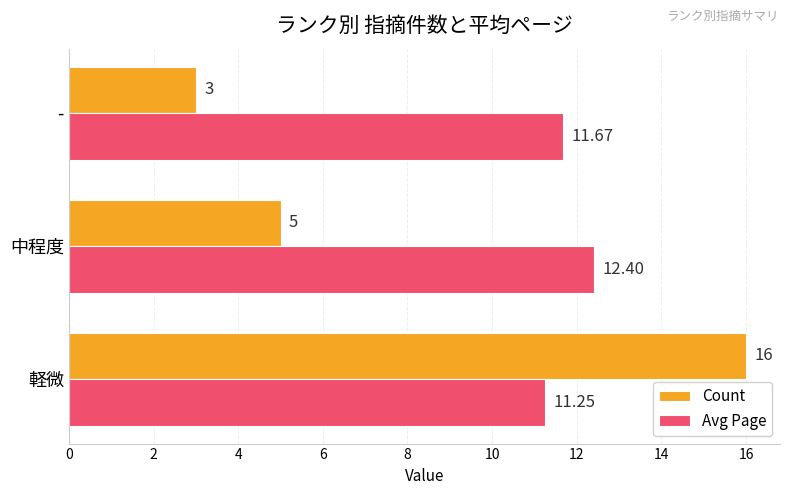

What is the average value of the Count series?

8.0